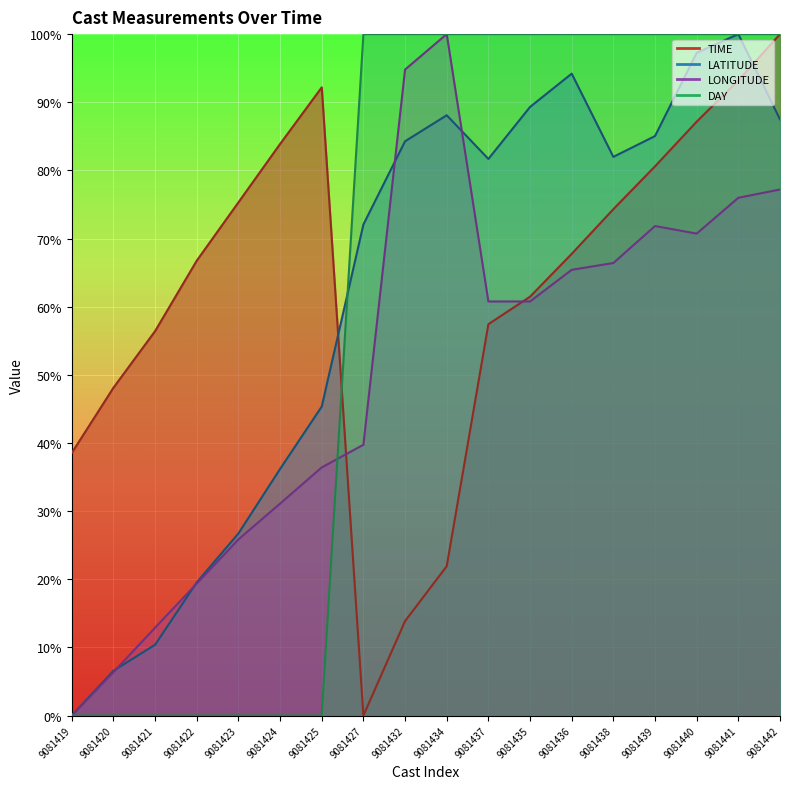

How many data points in LATITUDE are less than 81?

8